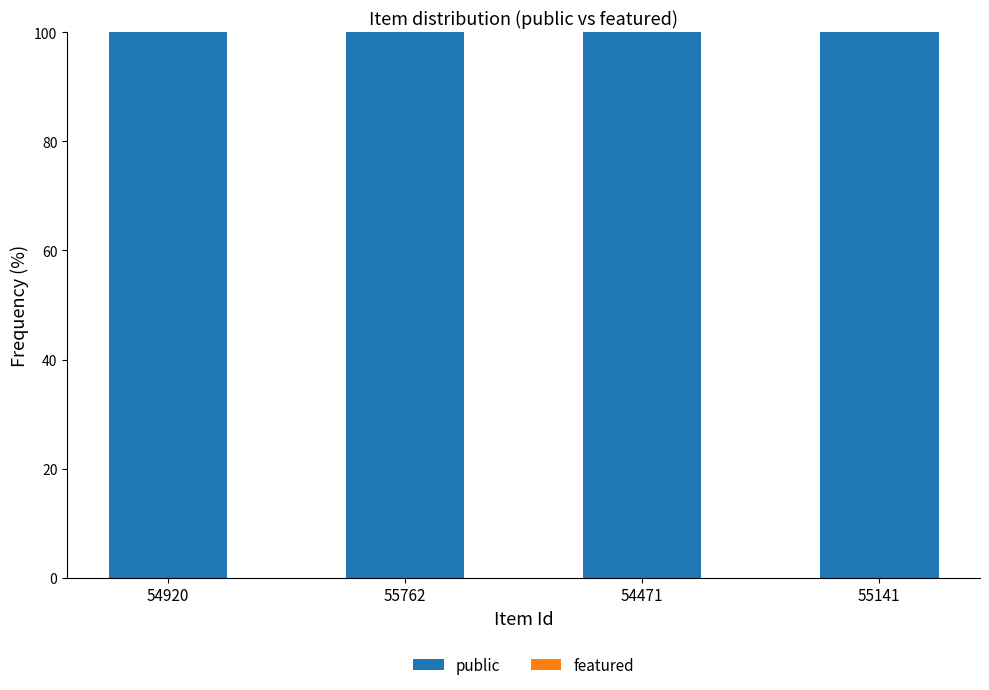

What is the total value across all series at 54471?

100